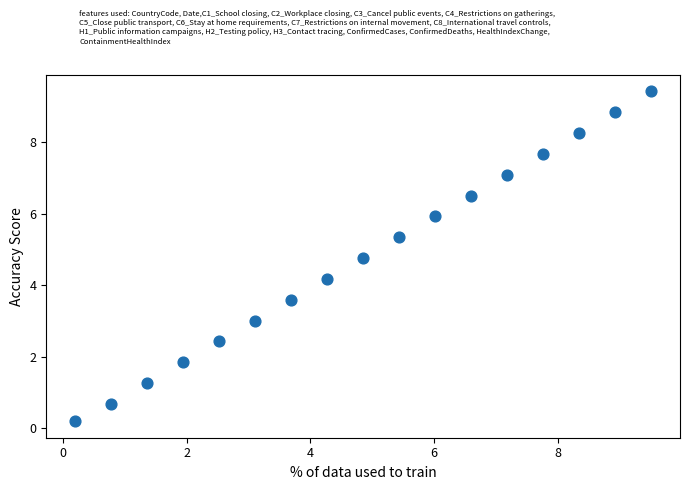

What Y value in the scatter plot is closest to 4?

4.2